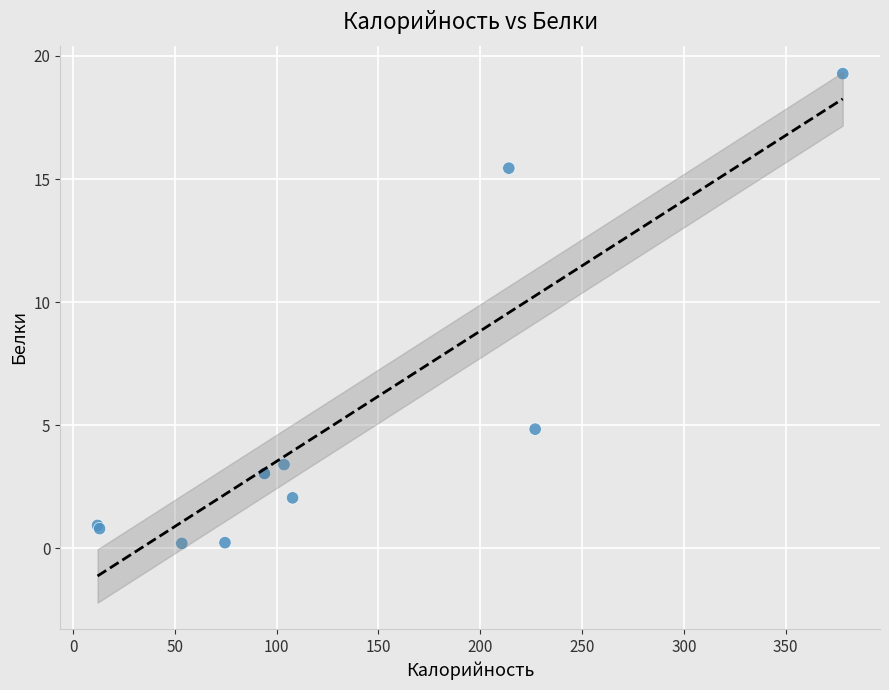

What Y value in the scatter plot is closest to 9?

4.8